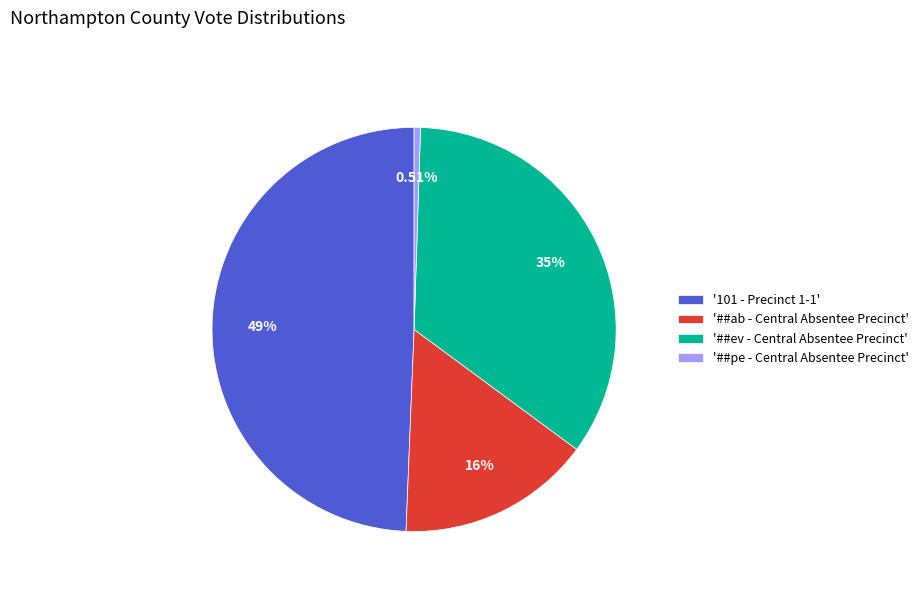

Does any single category account for the majority?

No